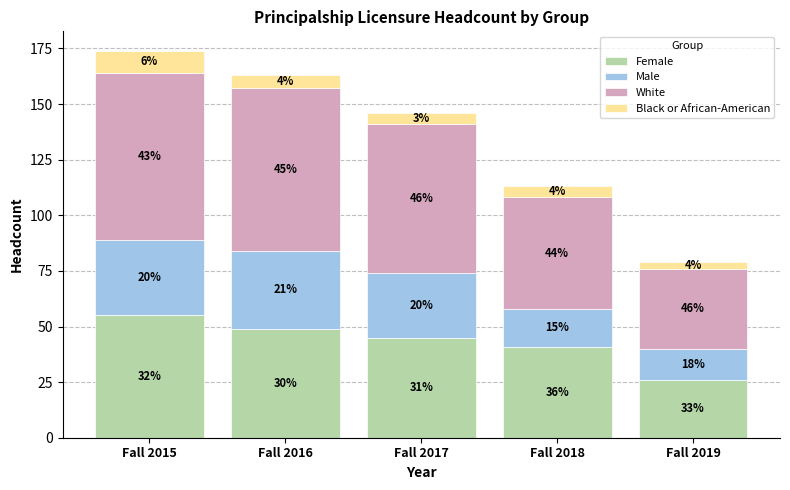

Where does the White series first go above 67?

Fall 2015